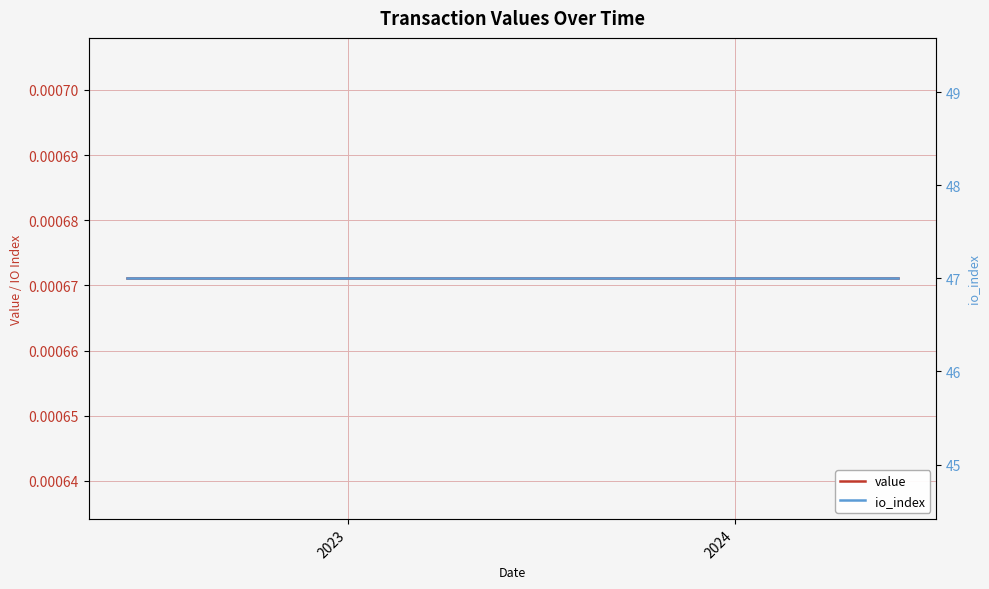

True or false: io_index and value cross at least once.

False